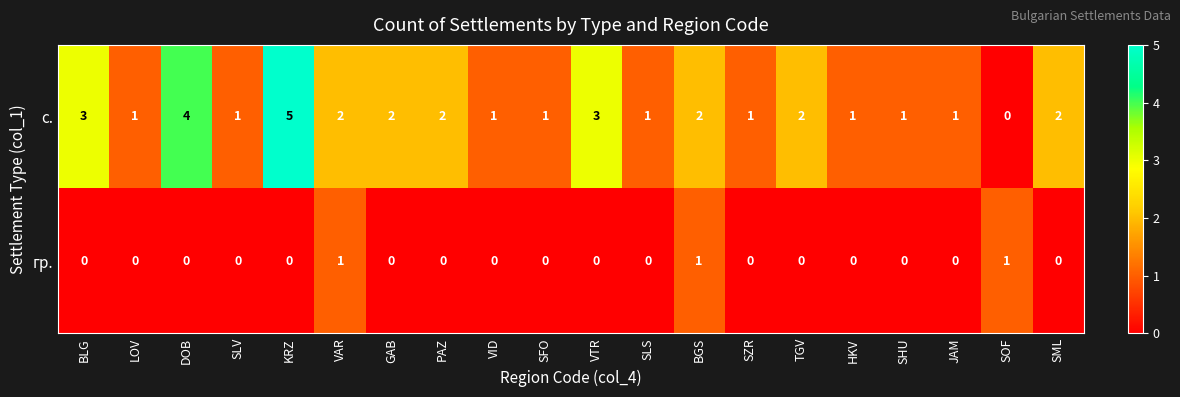

Count the с. values in the range 1 to 2.

15